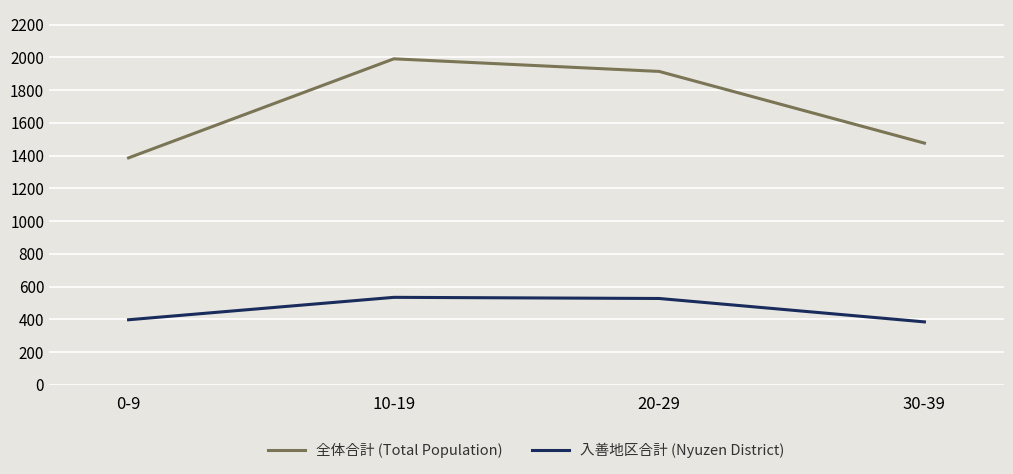

Which series has the widest spread of values?

全体合計 (Total Population)